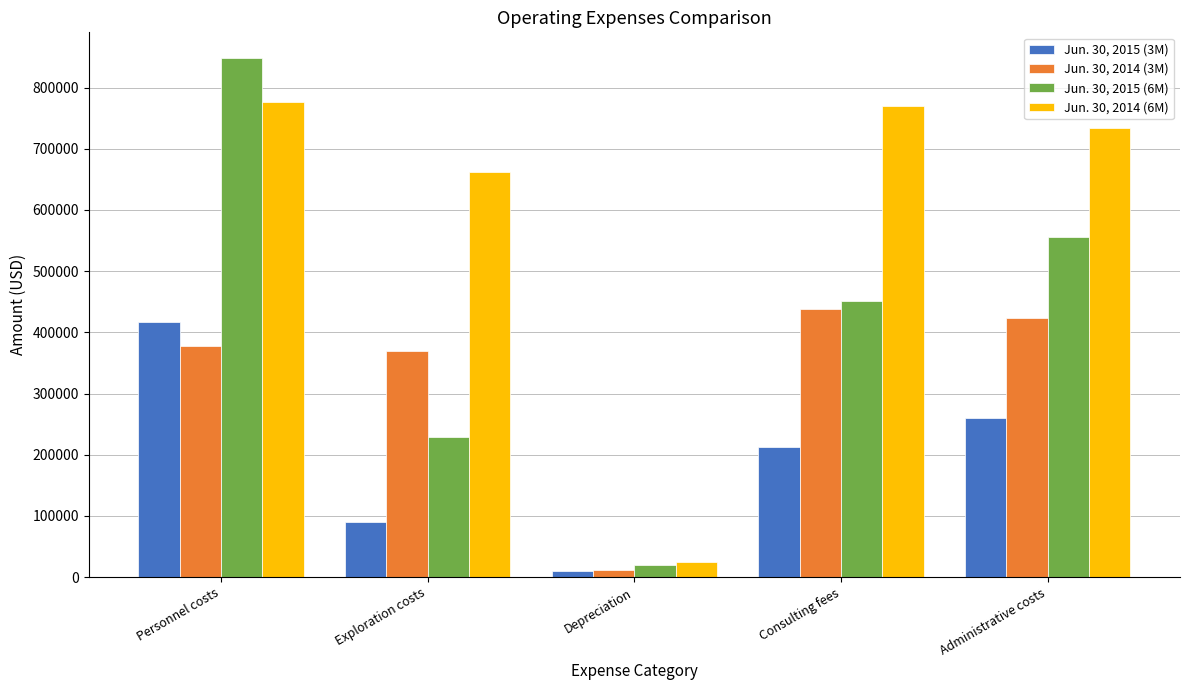

Reading right to left, transcribe all the data shown in this chart.

Jun. 30, 2015 (3M): Administrative costs=260593	Consulting fees=211802	Depreciation=9490	Exploration costs=90323	Personnel costs=417076
Jun. 30, 2014 (3M): Administrative costs=422742	Consulting fees=438071	Depreciation=12120	Exploration costs=369636	Personnel costs=377362
Jun. 30, 2015 (6M): Administrative costs=555165	Consulting fees=450669	Depreciation=18976	Exploration costs=229323	Personnel costs=847931
Jun. 30, 2014 (6M): Administrative costs=733303	Consulting fees=769467	Depreciation=24270	Exploration costs=662064	Personnel costs=777022